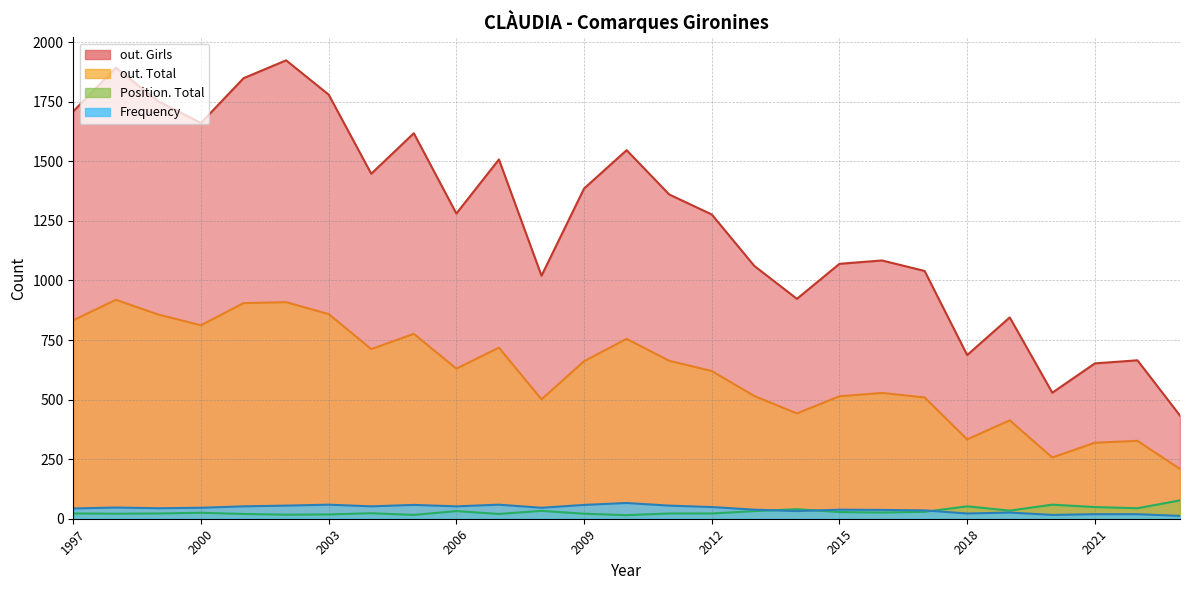

Which category has the highest value across all series?

2002